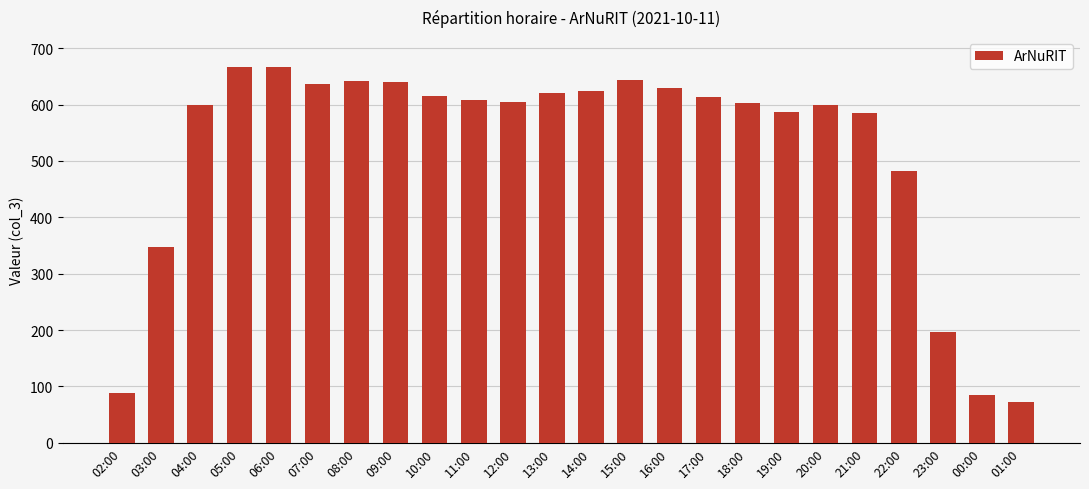

Where is the data nearest to the value 369?

03:00